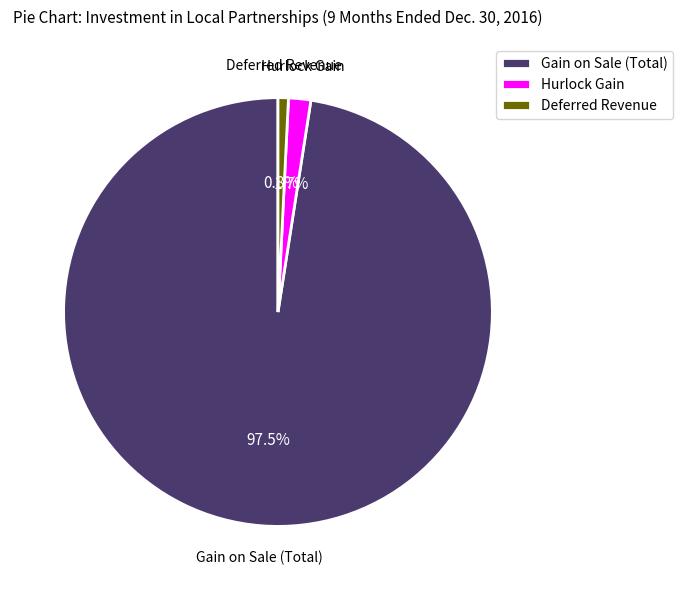

What is the total percentage of Hurlock Gain and Gain on Sale (Total)?

99.2%